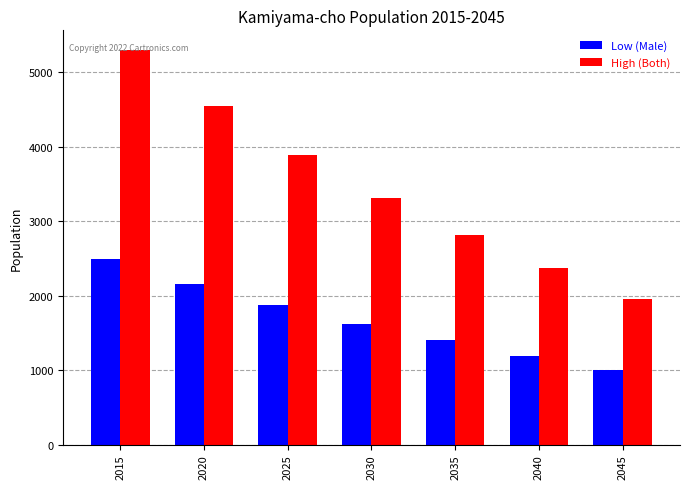

The value of High (Both) at 2020 is 8104. True or false?

False